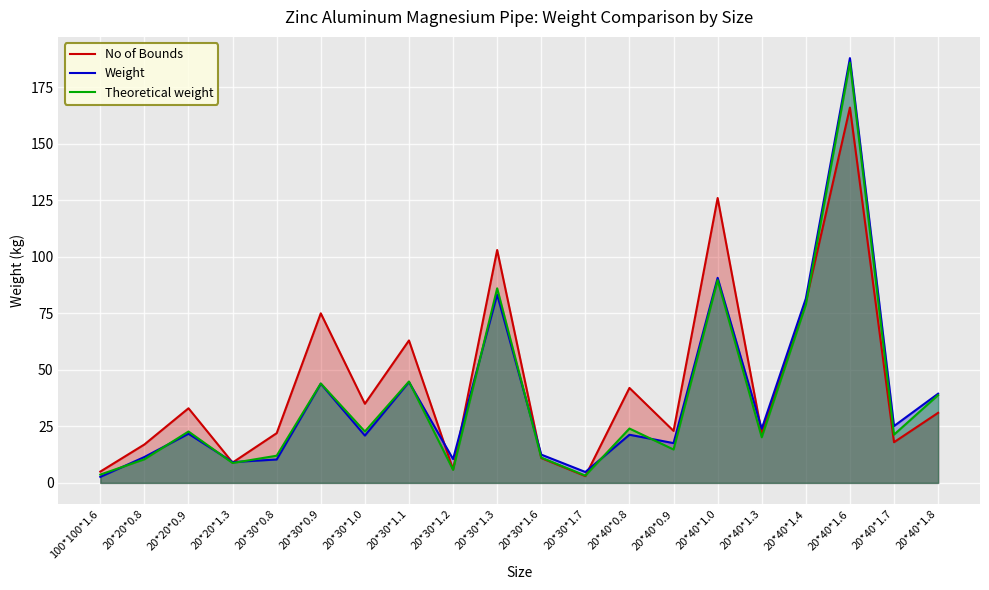

True or false: Weight has a value of 30.0 at 20*30*0.9.

False